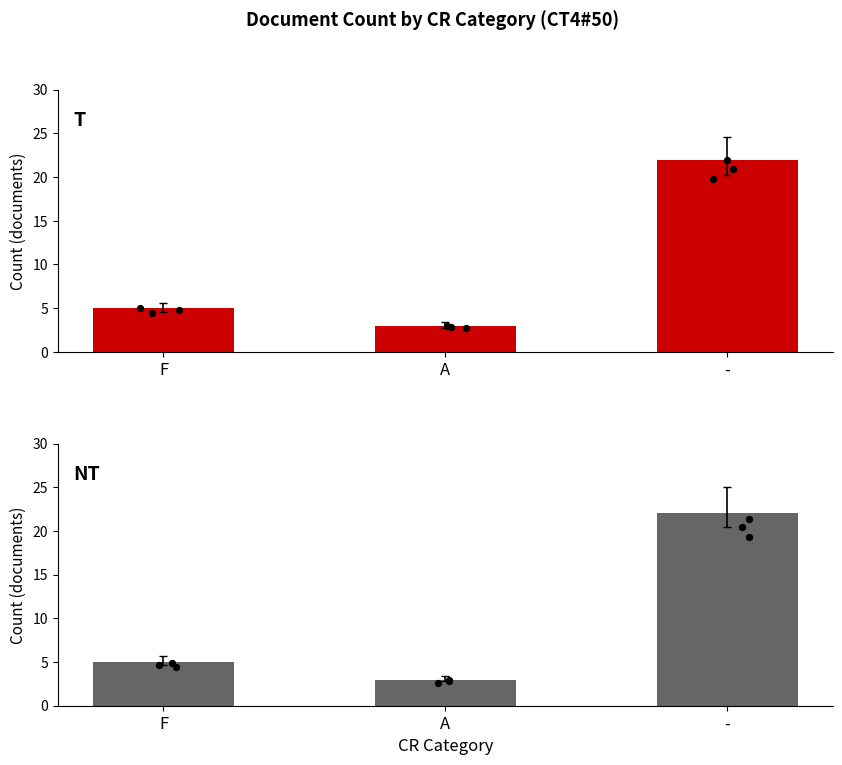

Which series has the largest total across all categories?

T